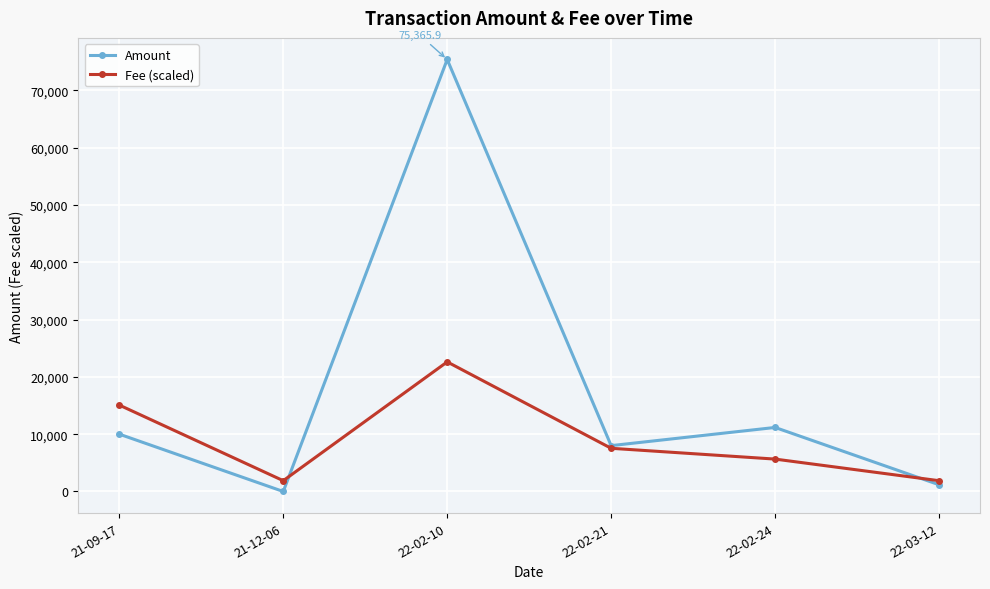

Where is the first local maximum for Amount?

22-02-10